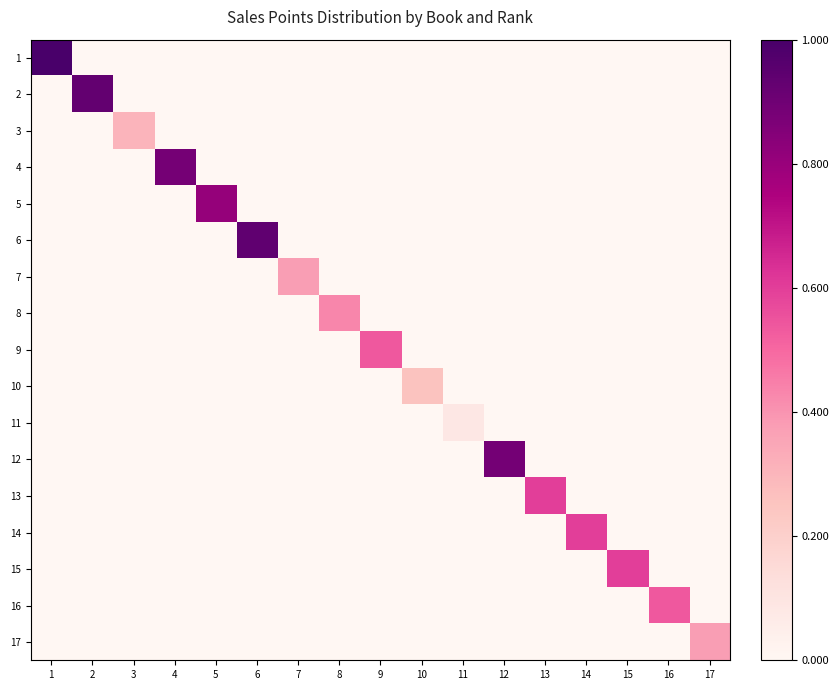

What is the maximum value shown in the chart?

1.0